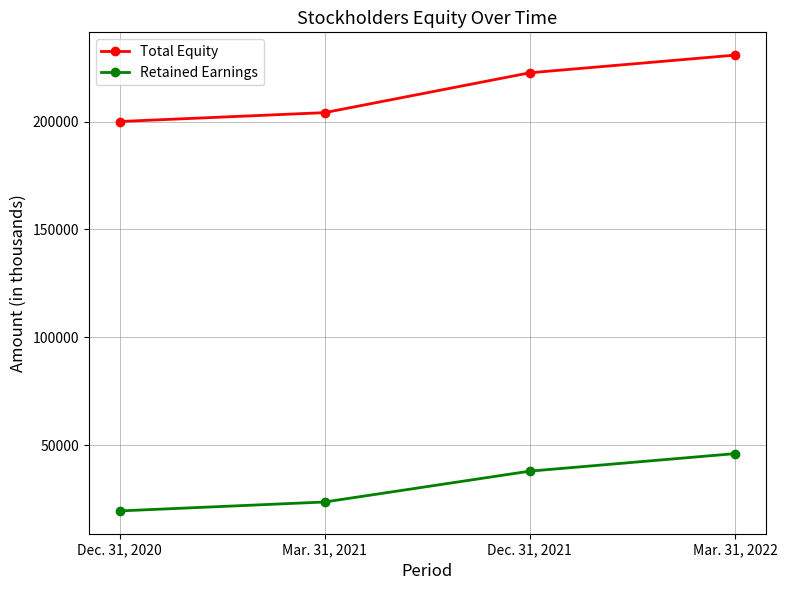

At which category does the chart reach its minimum across all series?

Dec. 31, 2020